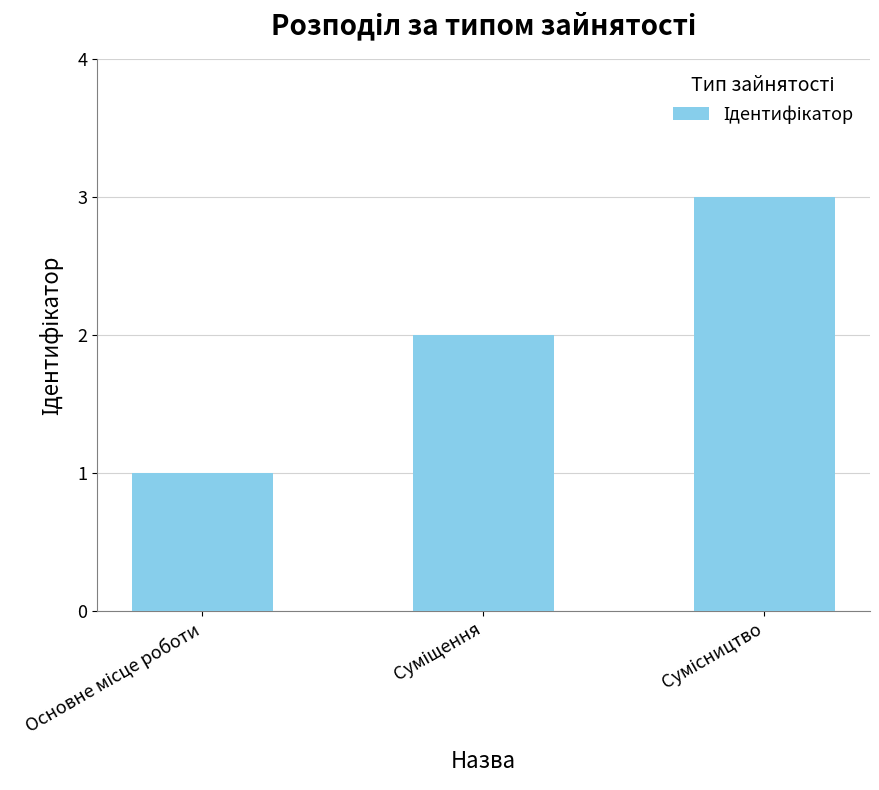

What is the greatest value displayed?

3